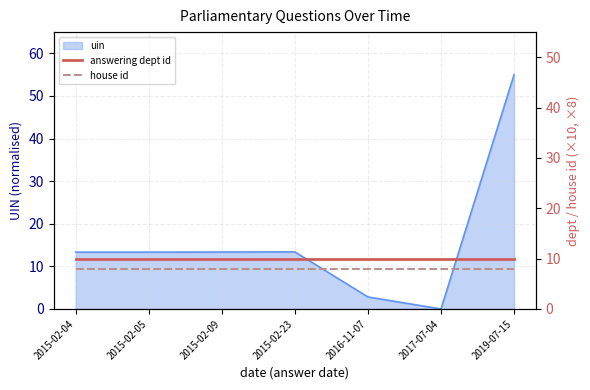

True or false: house id and answering dept id intersect in this chart.

False